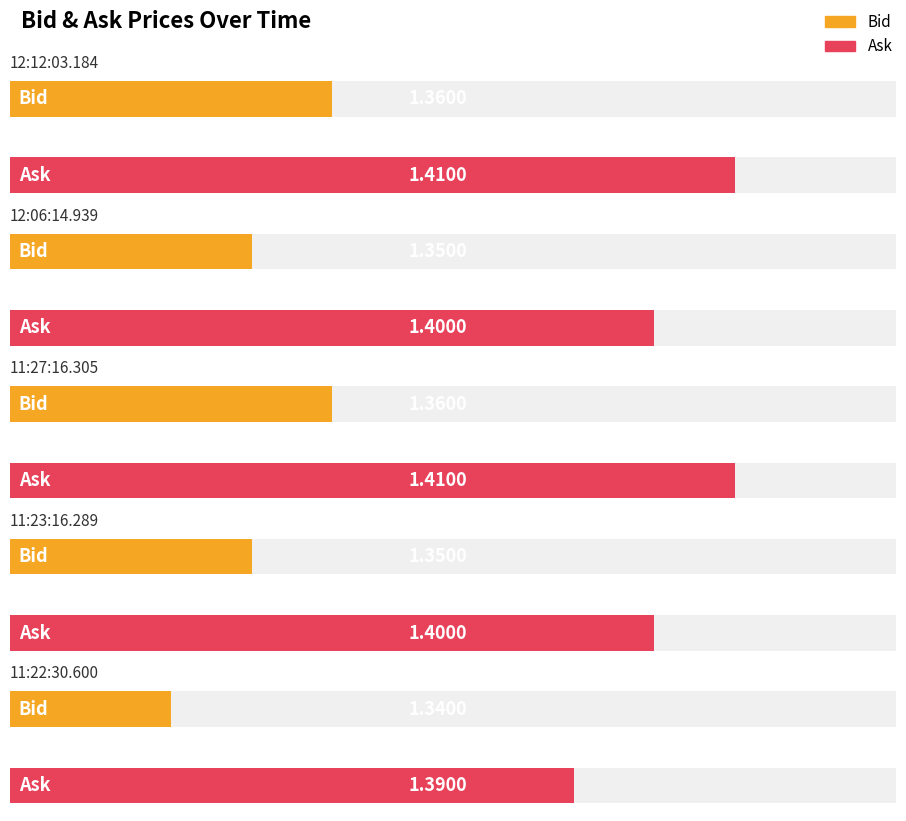

What is the maximum value shown in the chart?

1.4